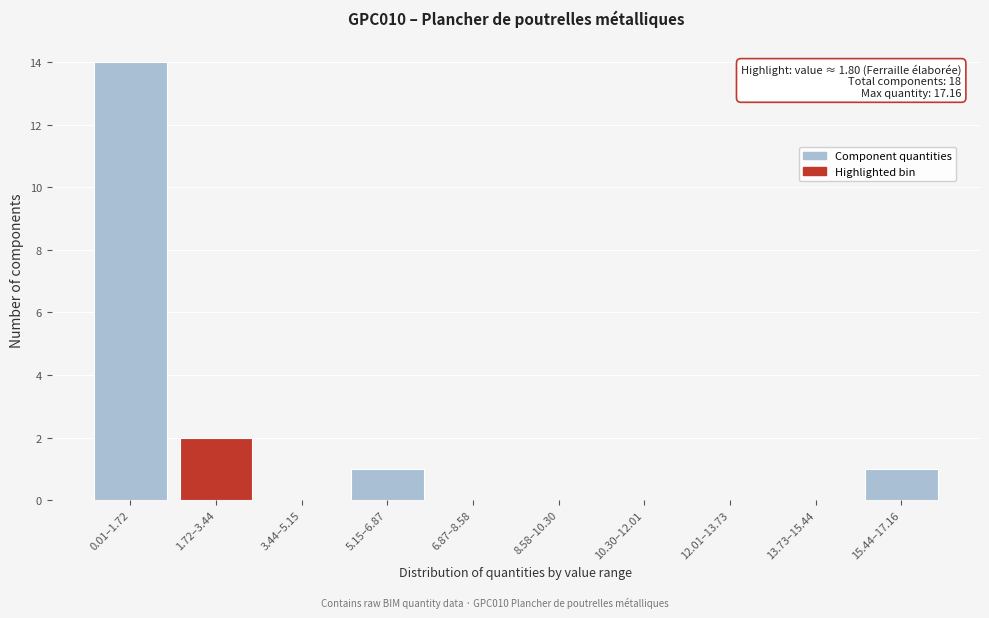

Reading left to right, list all the values displayed in this chart.

0.01–1.72=14	1.72–3.44=2	3.44–5.15=0	5.15–6.87=1	6.87–8.58=0	8.58–10.30=0	10.30–12.01=0	12.01–13.73=0	13.73–15.44=0	15.44–17.16=1